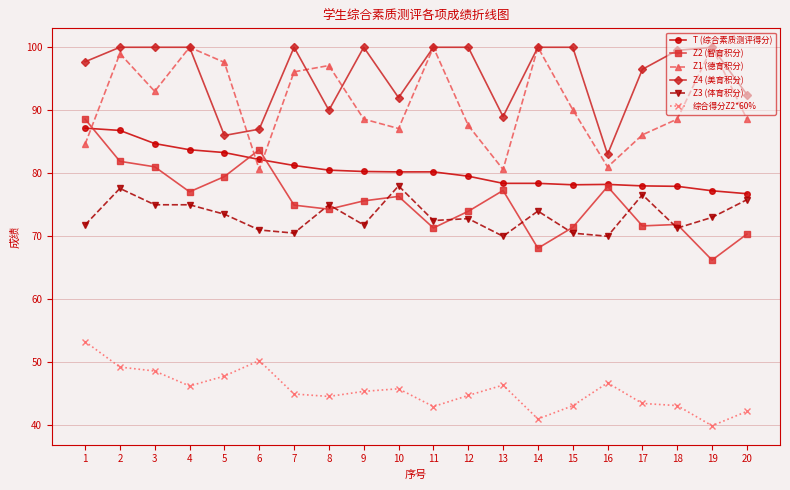

Which series changed the most between 1 and 18?

Z2 (智育积分)